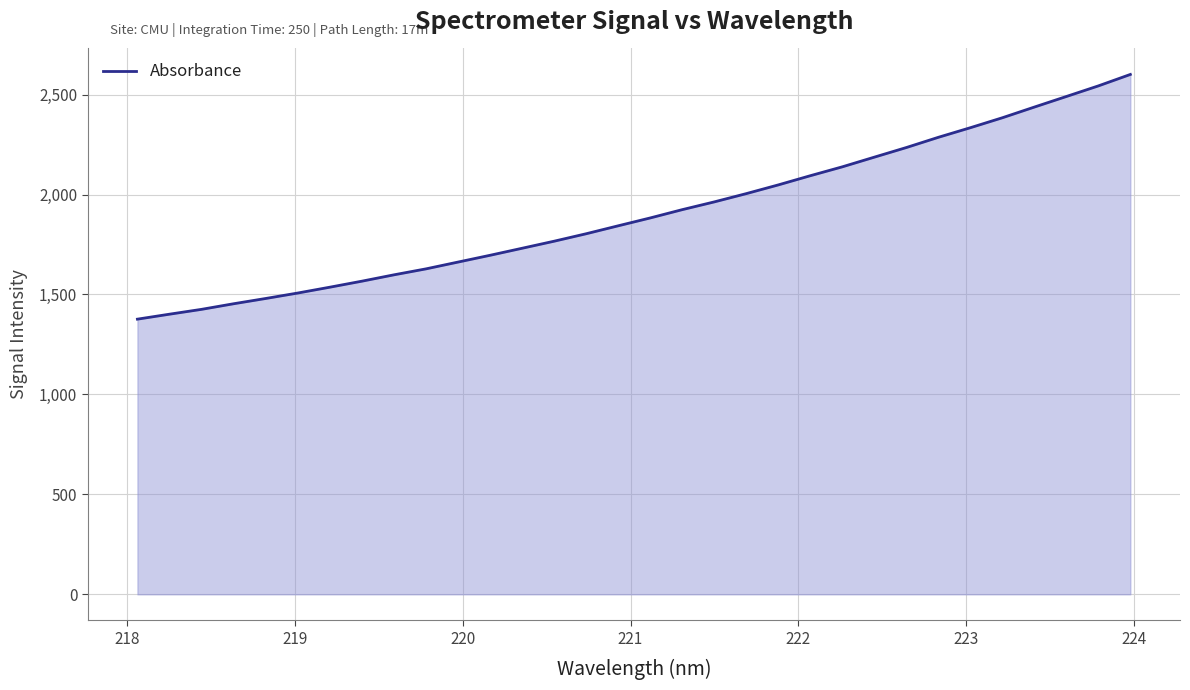

True or false: the data has more than 1 interior local peaks.

False